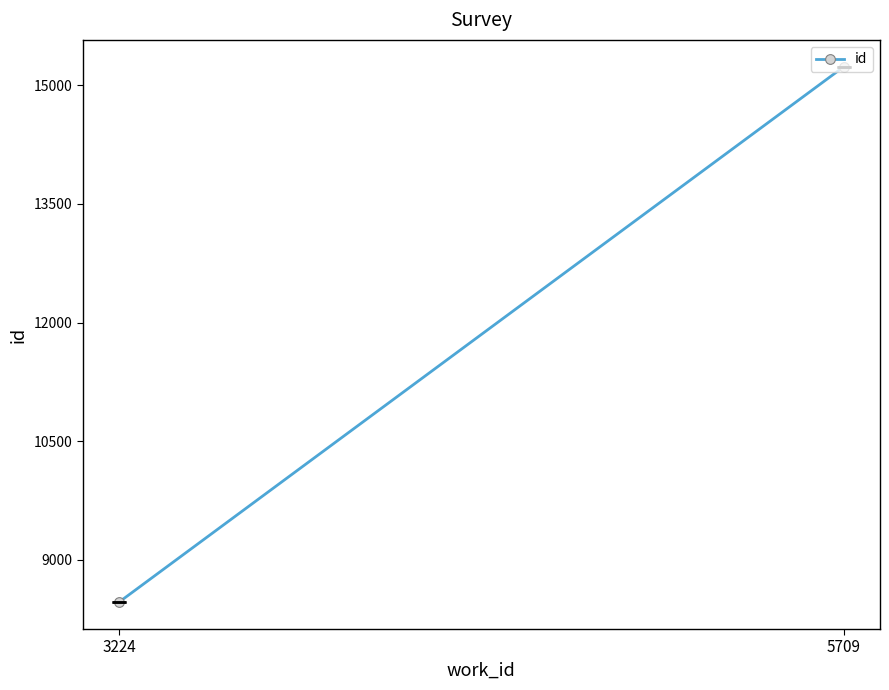

The value at 5709 is 23683. True or false?

False